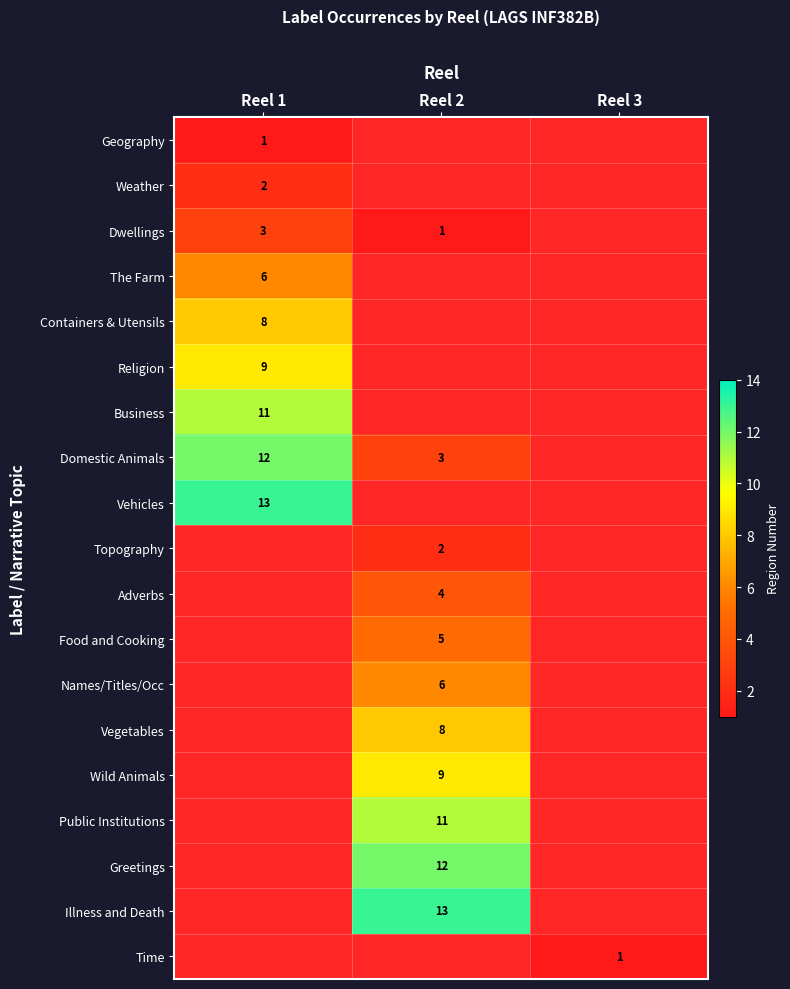

The value of Business at Reel 1 is 5. True or false?

False